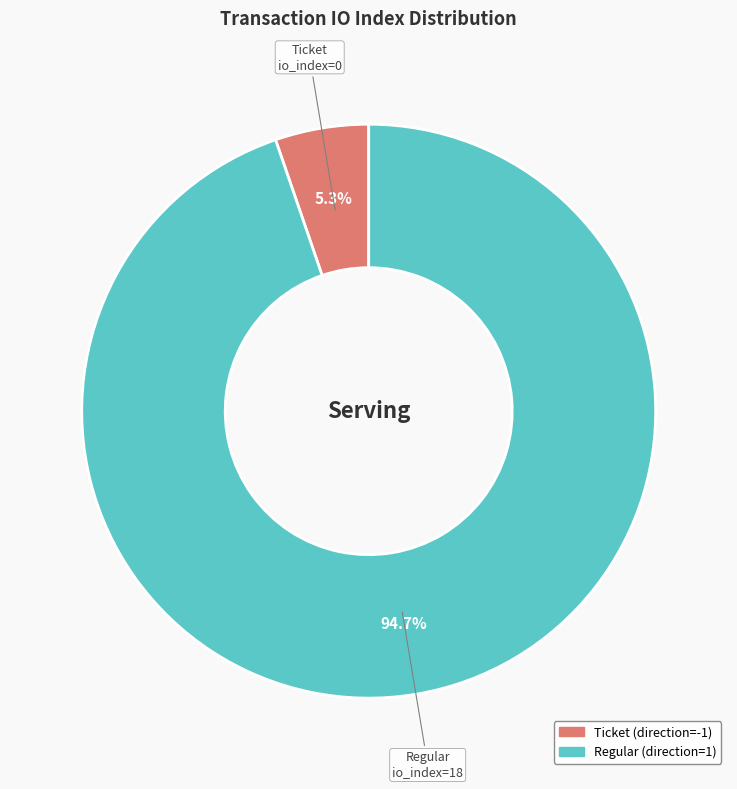

Is there a majority slice in this chart?

Yes